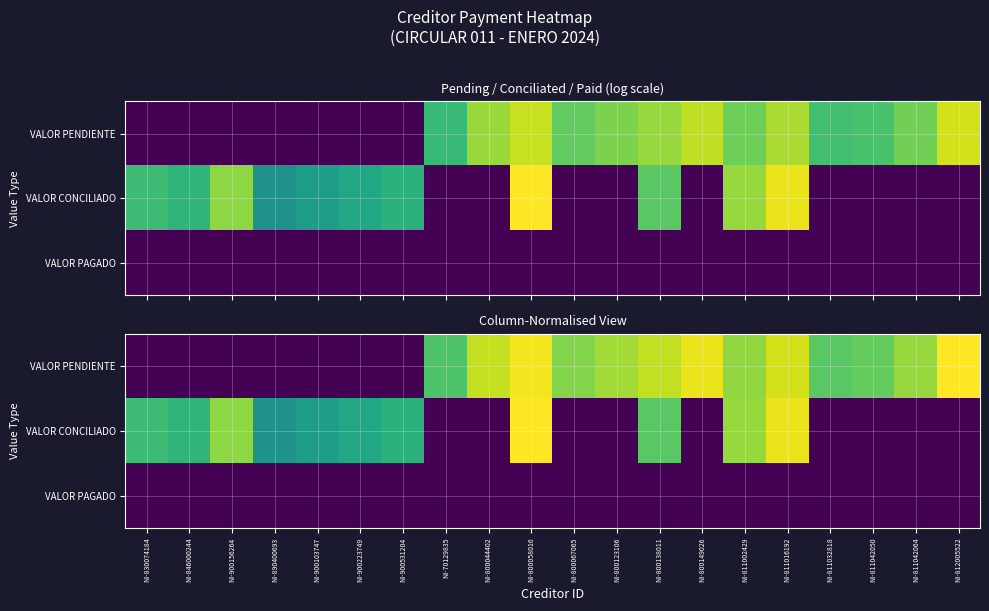

List the series in order of their overall mean, highest first.

VALOR PENDIENTE, VALOR CONCILIADO, VALOR PAGADO